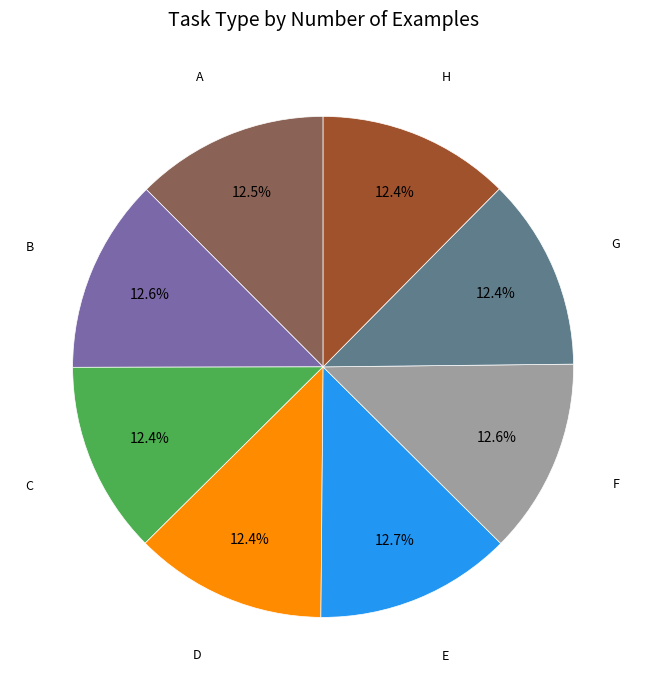

Is there a majority slice in this chart?

No